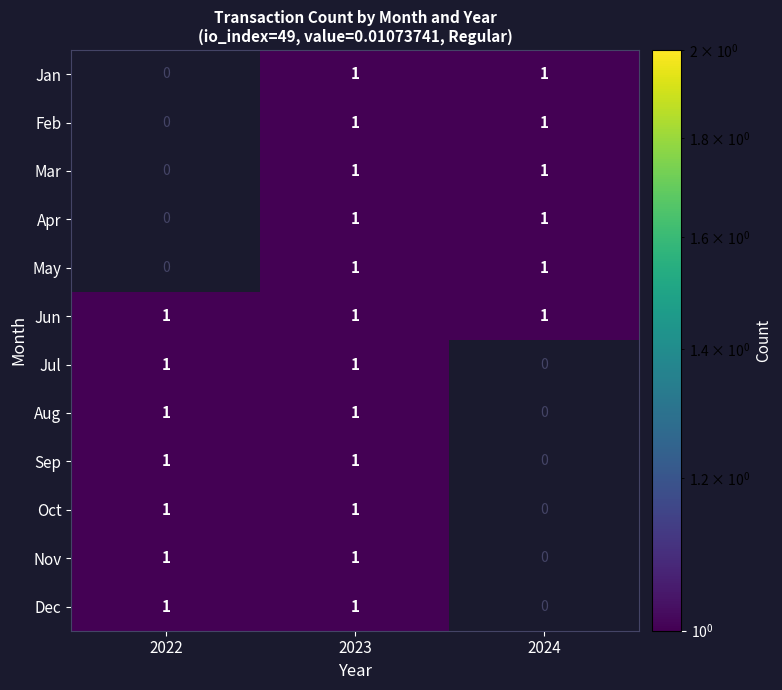

The Oct series shows 0 at 2023. True or false?

False